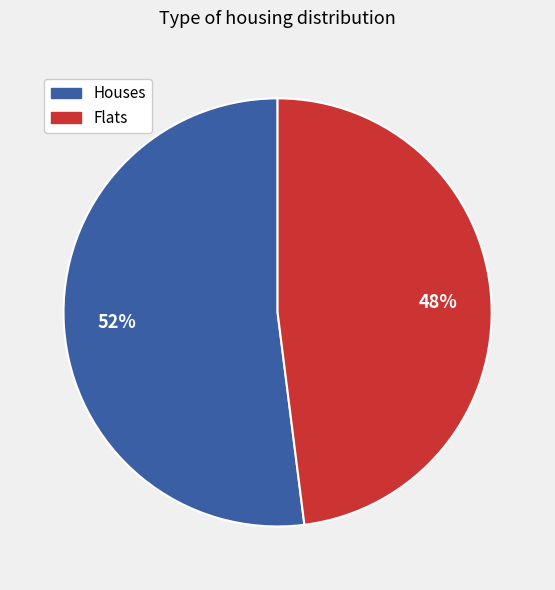

Which category has the smallest portion of the pie?

Flats